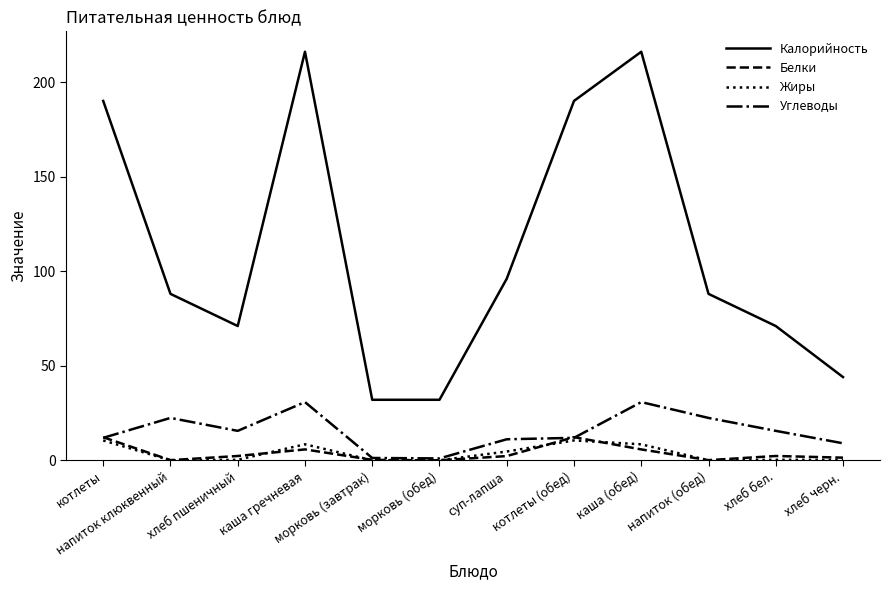

What is the difference between the highest and lowest values at котлеты?

179.5